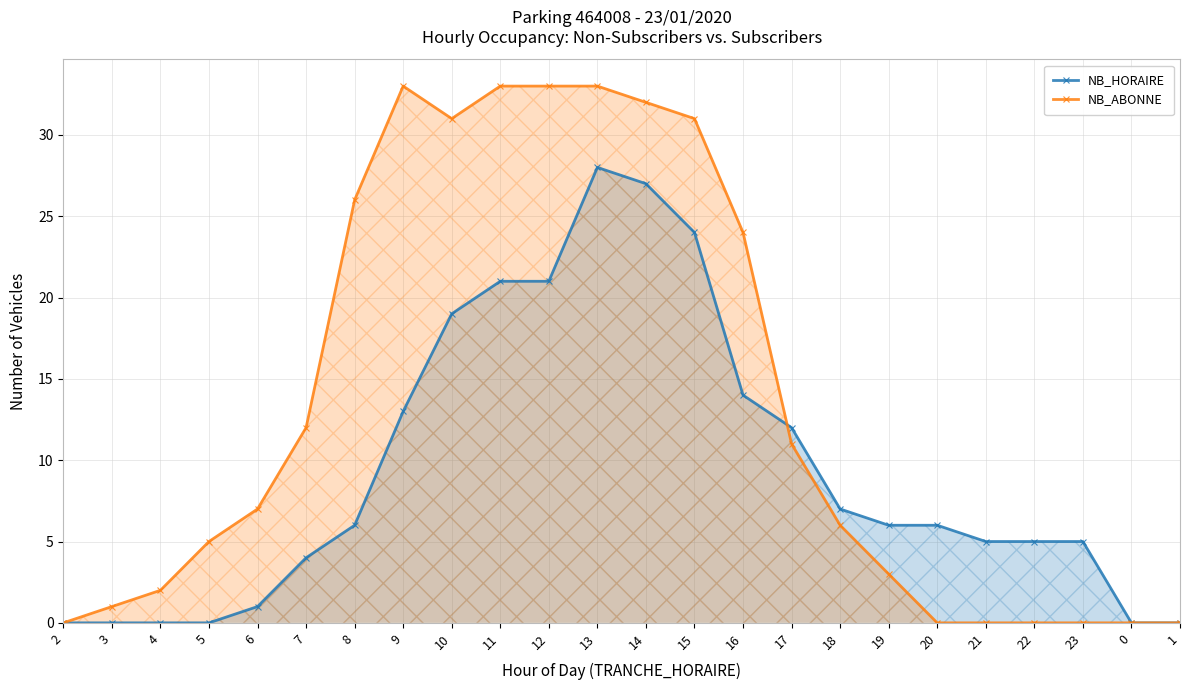

True or false: NB_HORAIRE and NB_ABONNE intersect in this chart.

True